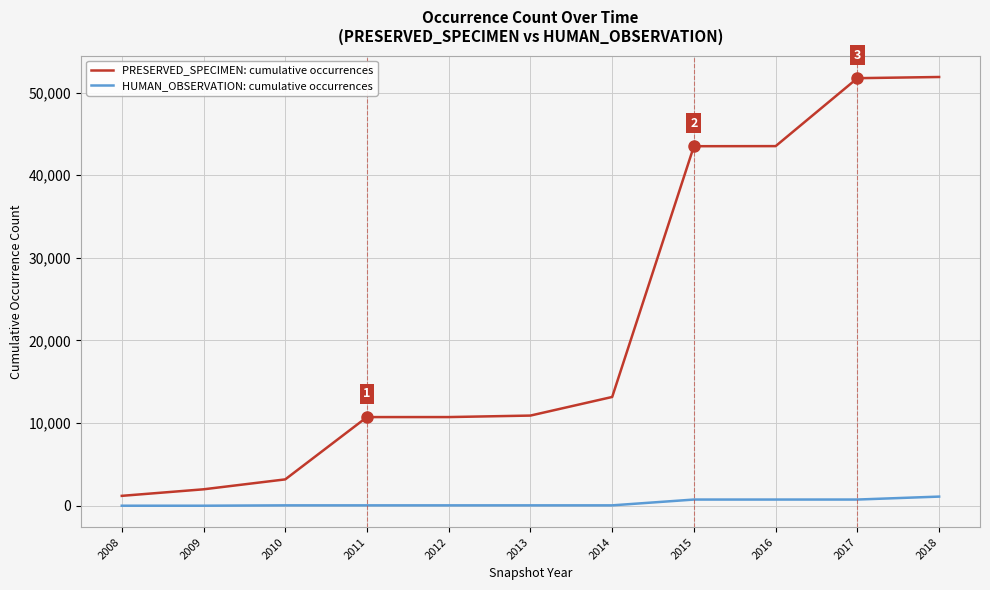

At 2012, list the series in order from largest to smallest.

PRESERVED_SPECIMEN: cumulative occurrences, HUMAN_OBSERVATION: cumulative occurrences